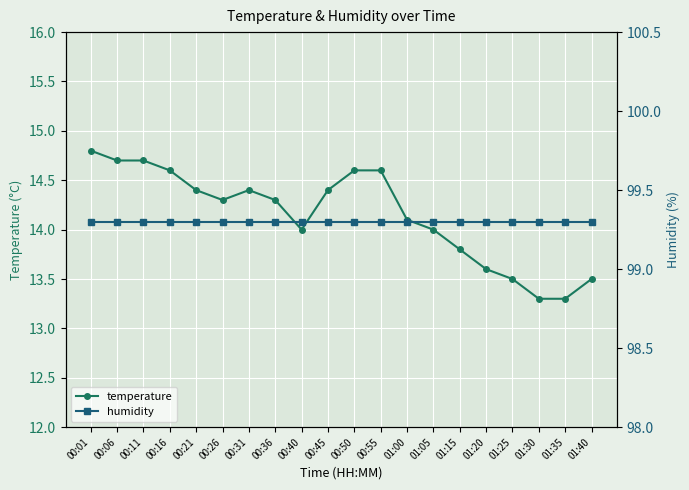

List the series in order of their peak value, highest first.

humidity, temperature